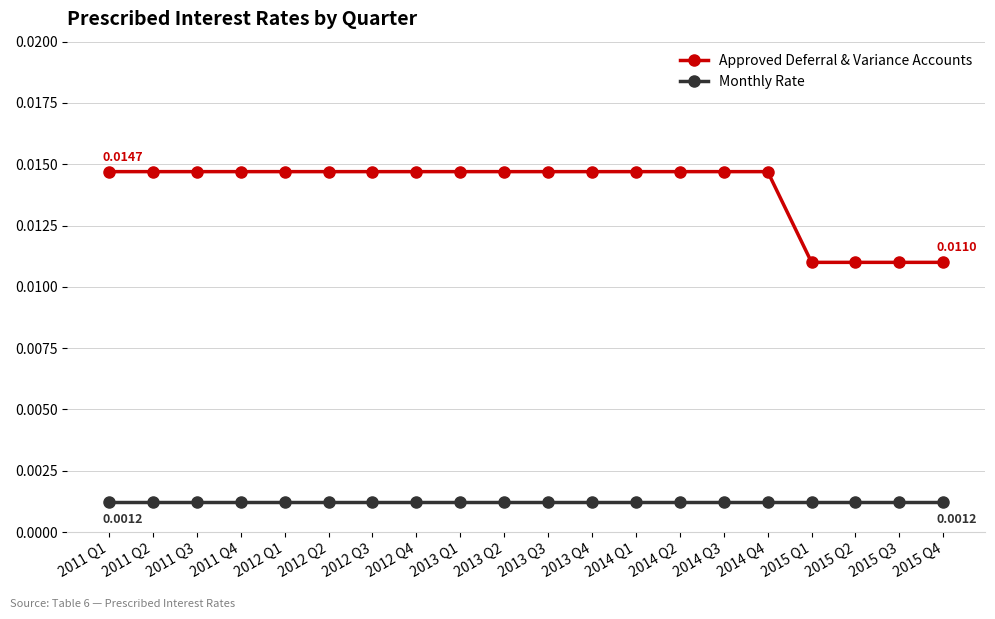

Count the number of data series in this chart.

2